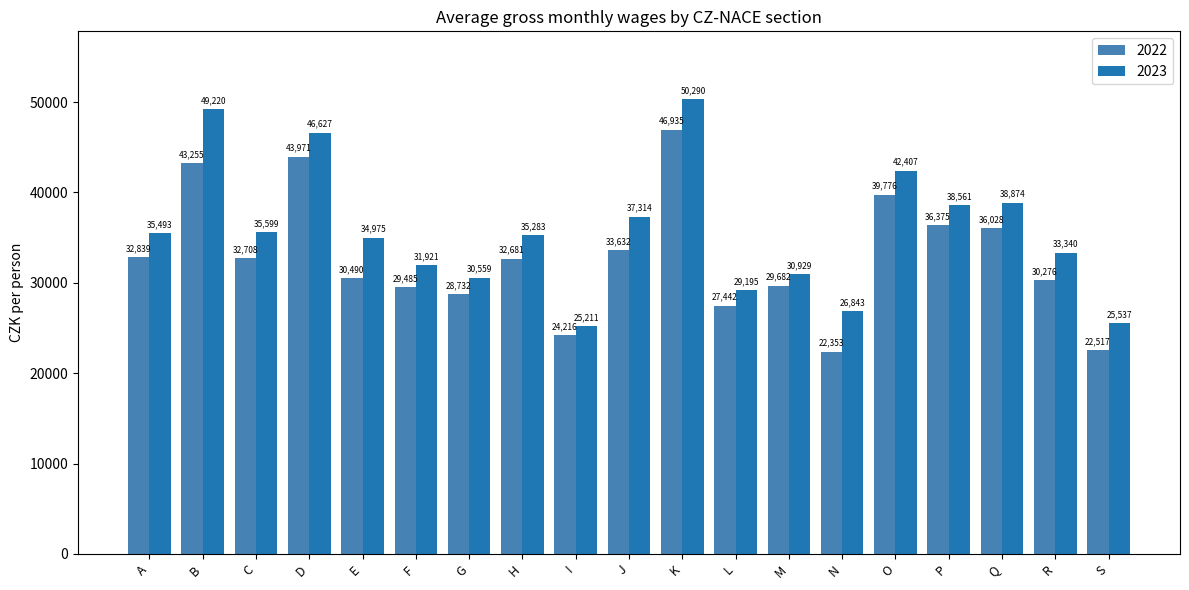

Is it true that 2023 equals 26657 at P?

False